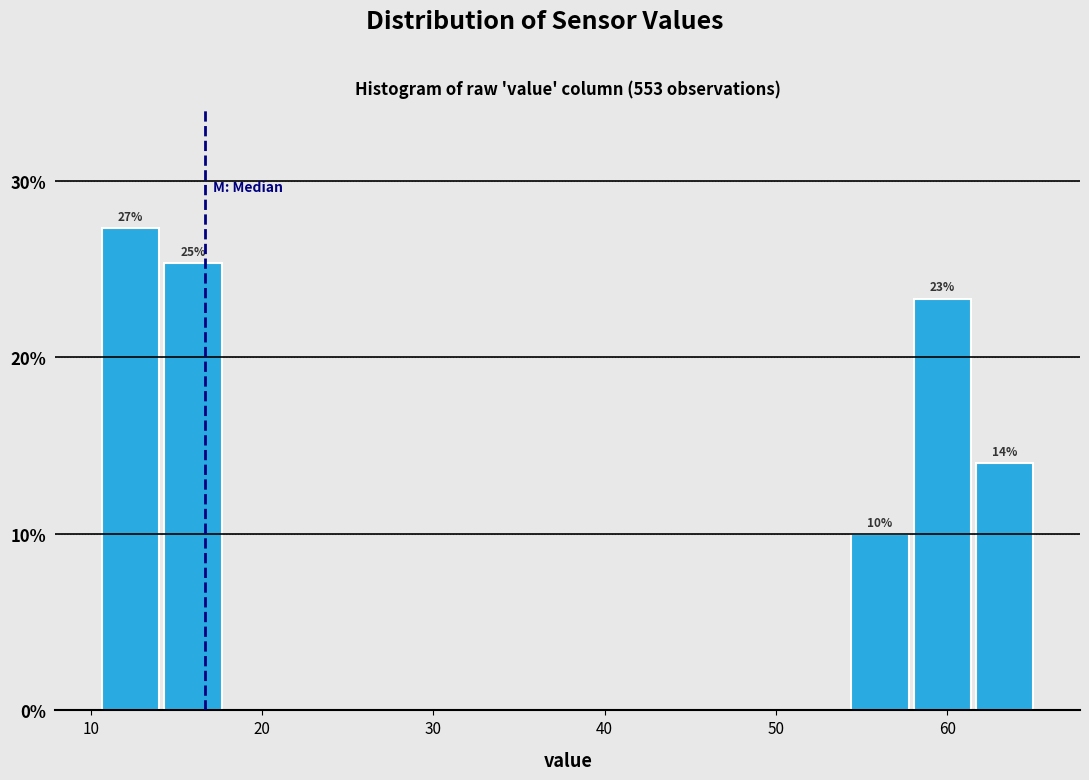

Read against the x-axis, roughly where is the centre of the tallest bar?

12